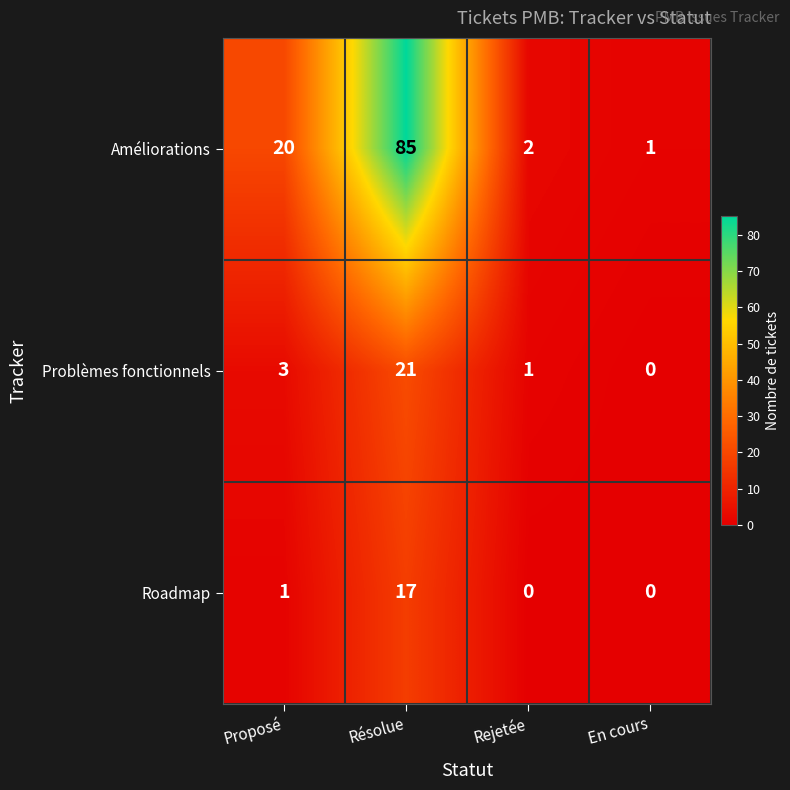

Which series has the largest total across all categories?

Améliorations